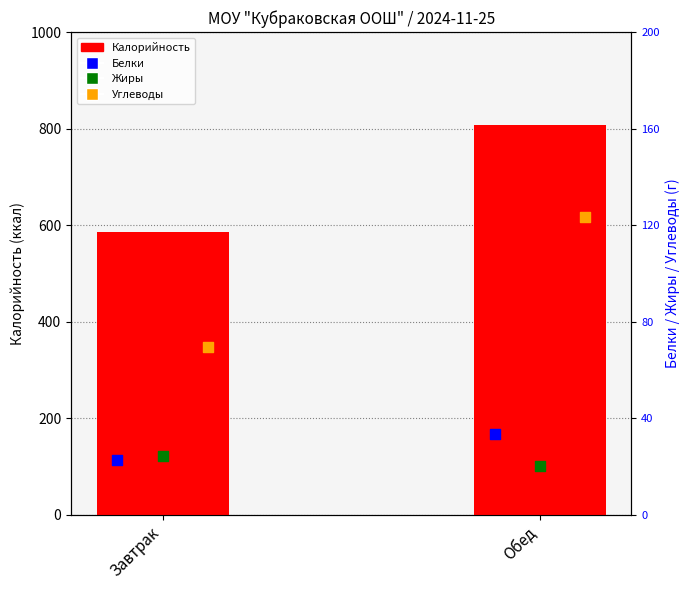

What are all the series names shown in the legend?

Калорийность, Белки, Жиры, Углеводы